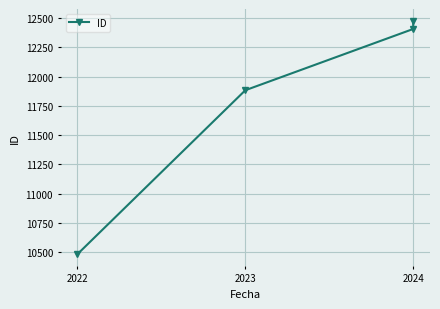

Reading left to right, transcribe all the data shown in this chart.

10482	11884	12408	12479